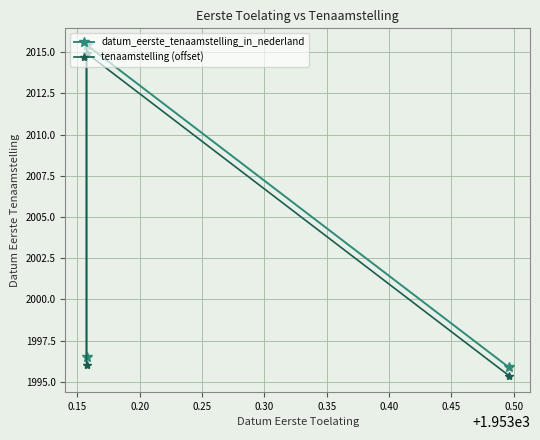

What is the minimum value shown in the chart?

1995.4